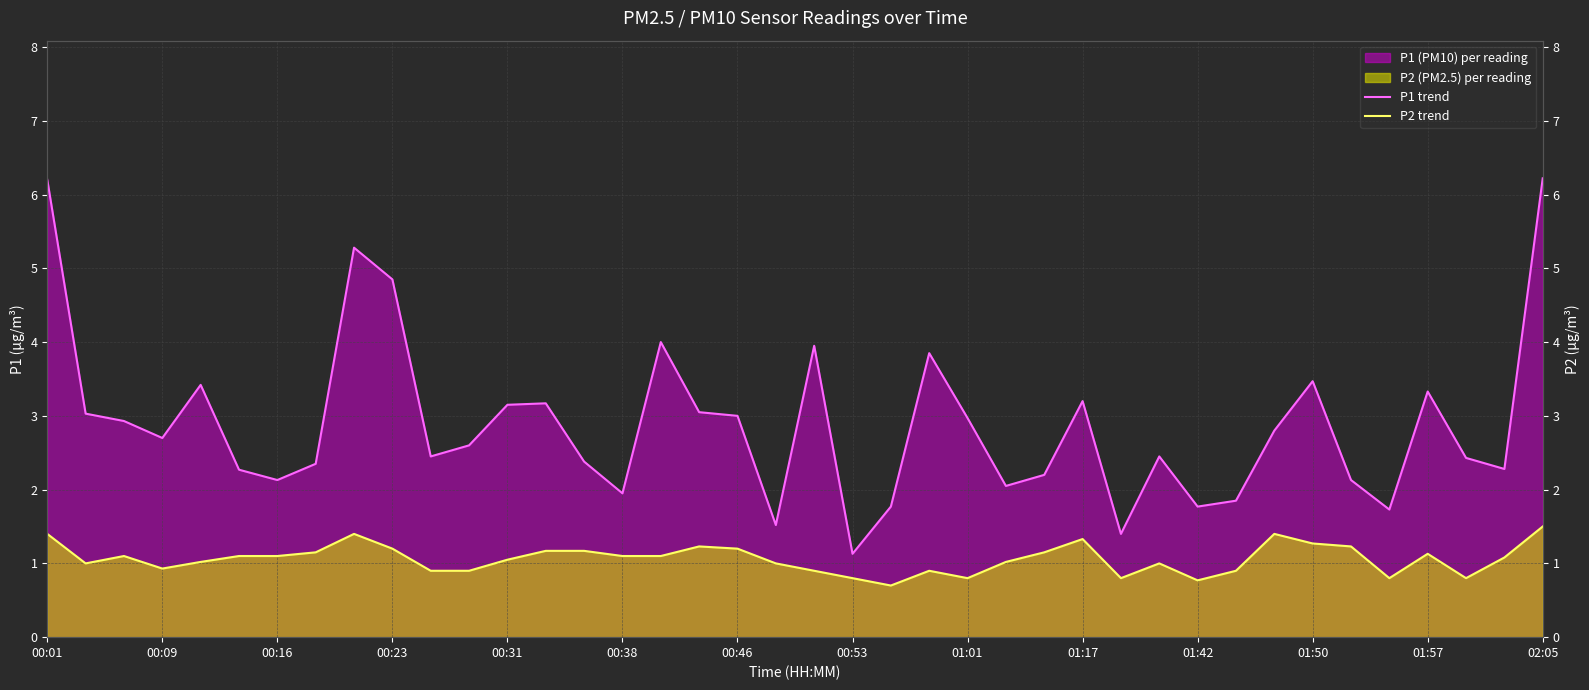

How many distinct data groups are displayed?

2